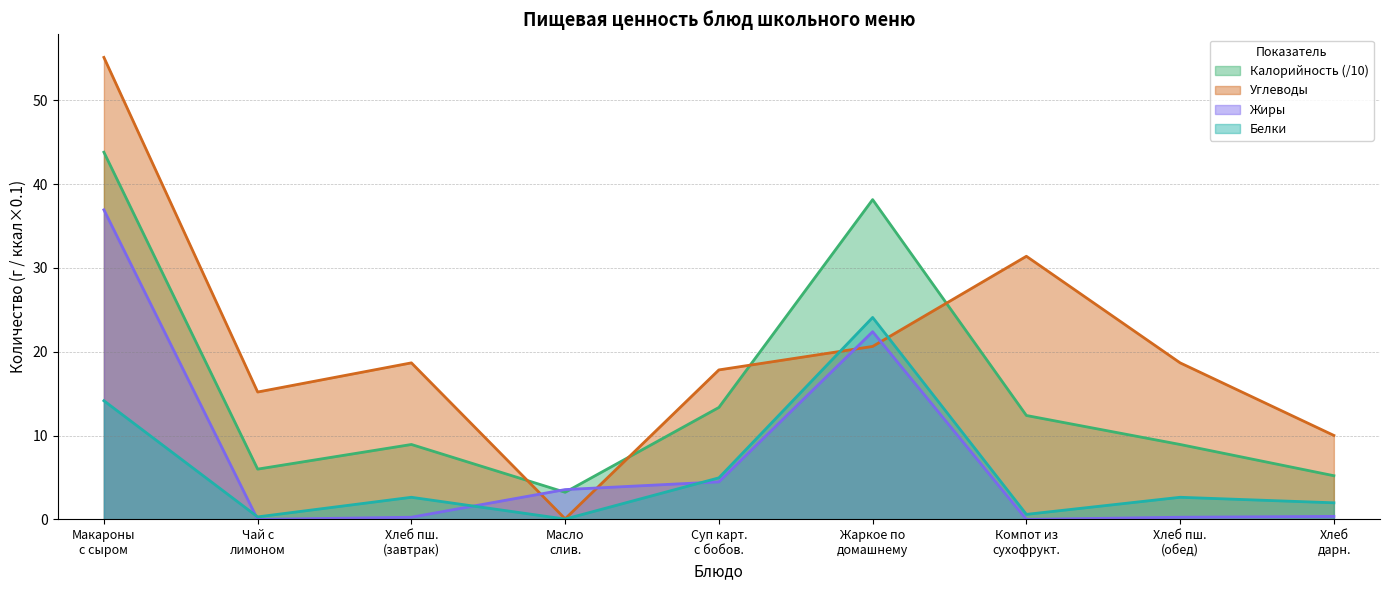

What is the difference between the maximum and minimum values in the Калорийность series?

40.6